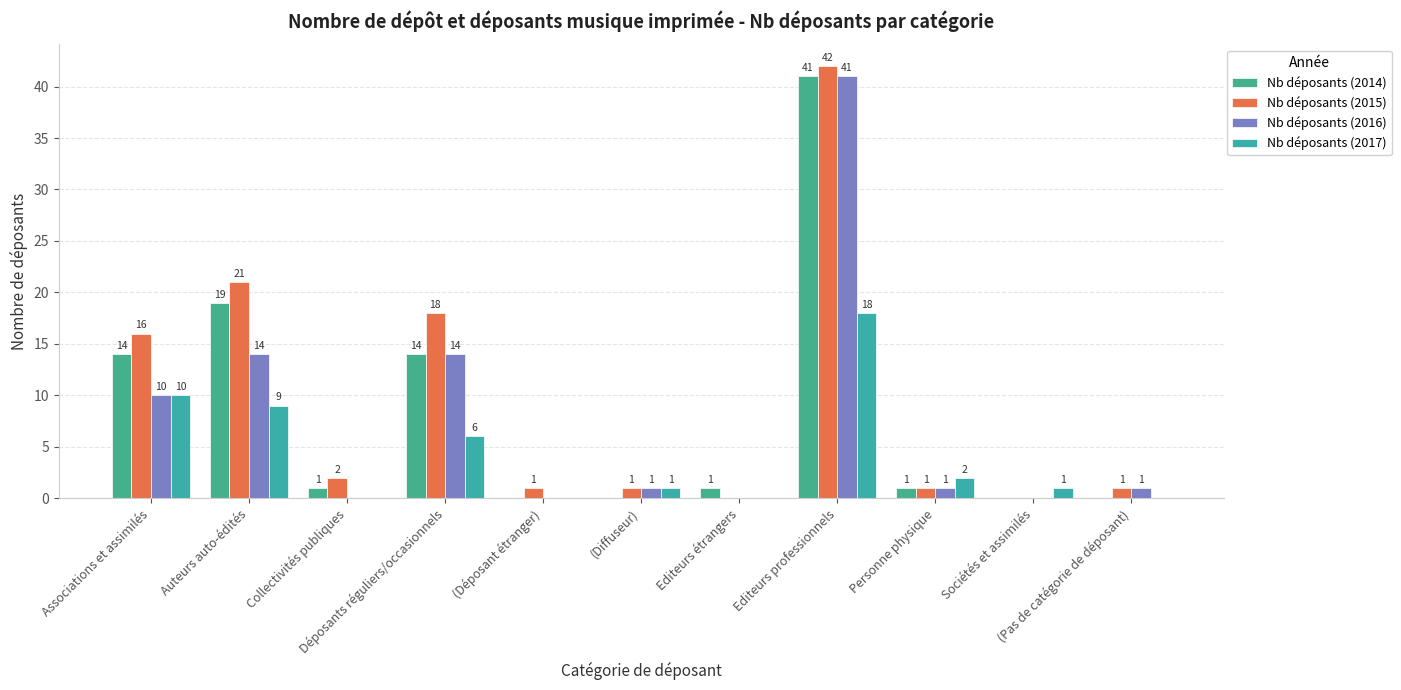

At which label does Nb déposants (2017) first exceed 1?

Associations et assimilés